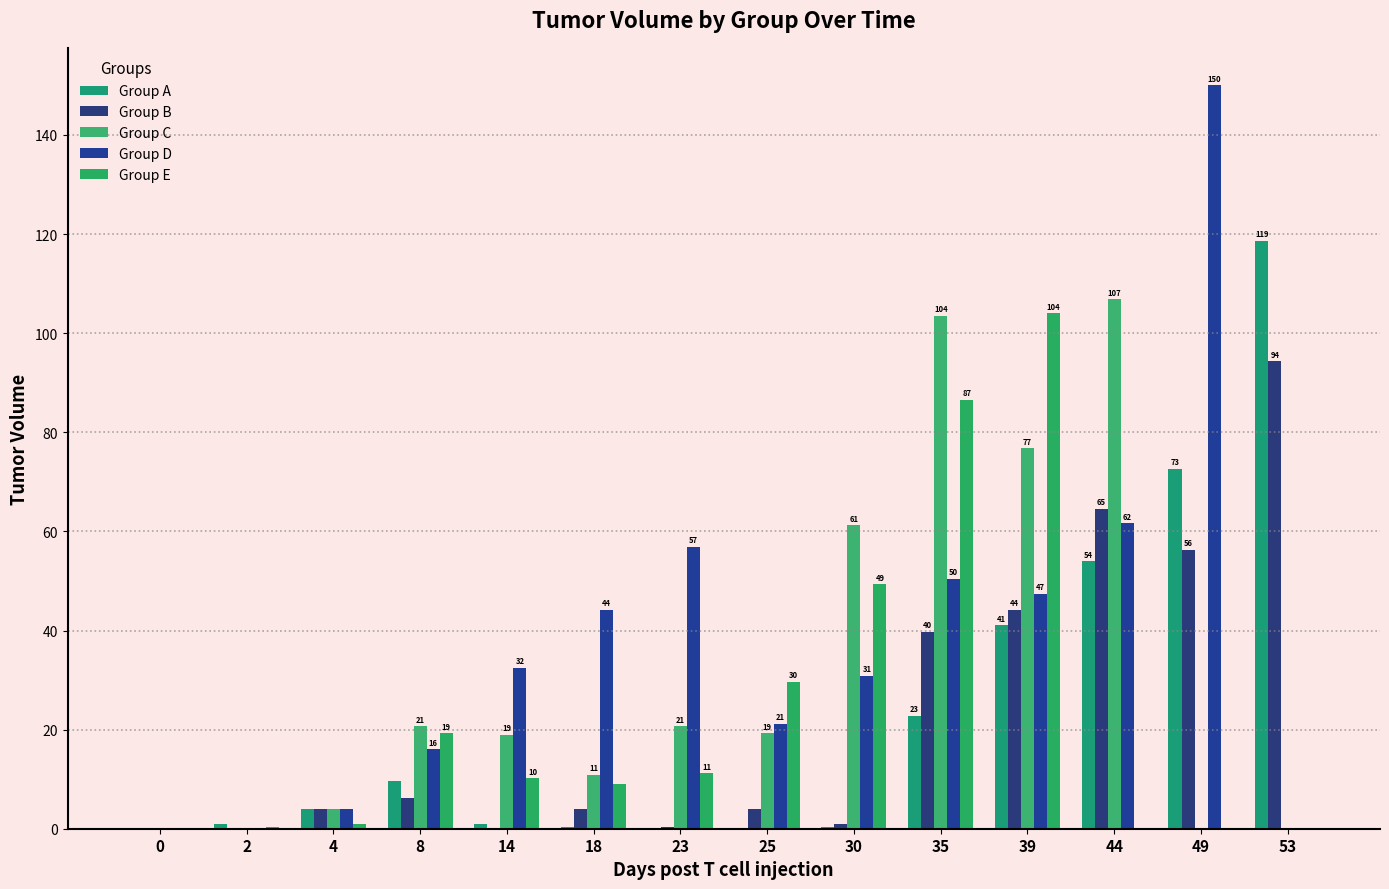

Reading right to left, transcribe all the data shown in this chart.

Group A: 53=118.7	49=72.6	44=53.9	39=41.0	35=22.8	30=0.2	25=0.0	23=0.0	18=0.2	14=1.0	8=9.6	4=4.0	2=1.0	0=0.0
Group B: 53=94.3	49=56.3	44=64.6	39=44.2	35=39.8	30=1.0	25=4.0	23=0.2	18=4.0	14=0.0	8=6.2	4=4.0	2=0.0	0=0.0
Group C: 53=0.0	49=0.0	44=106.8	39=76.8	35=103.5	30=61.2	25=19.3	23=20.7	18=10.9	14=19.0	8=20.6	4=4.0	2=0.0	0=0.0
Group D: 53=0.0	49=150.1	44=61.6	39=47.4	35=50.4	30=30.9	25=21.2	23=56.9	18=44.2	14=32.5	8=16.0	4=4.0	2=0.0	0=0.0
Group E: 53=0.0	49=0.0	44=0.0	39=104.0	35=86.6	30=49.3	25=29.7	23=11.2	18=9.0	14=10.2	8=19.3	4=1.0	2=0.2	0=0.0